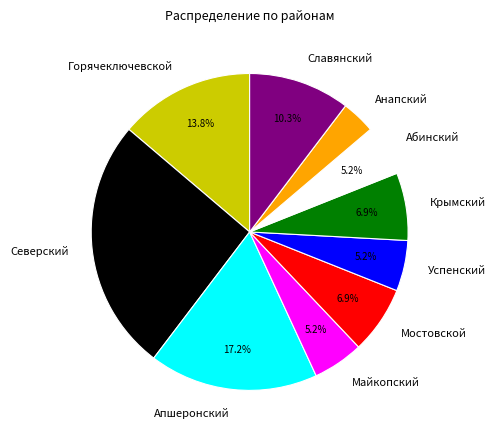

Approximately how many times larger is the value at Горячеключевской compared to Северский?

0.5